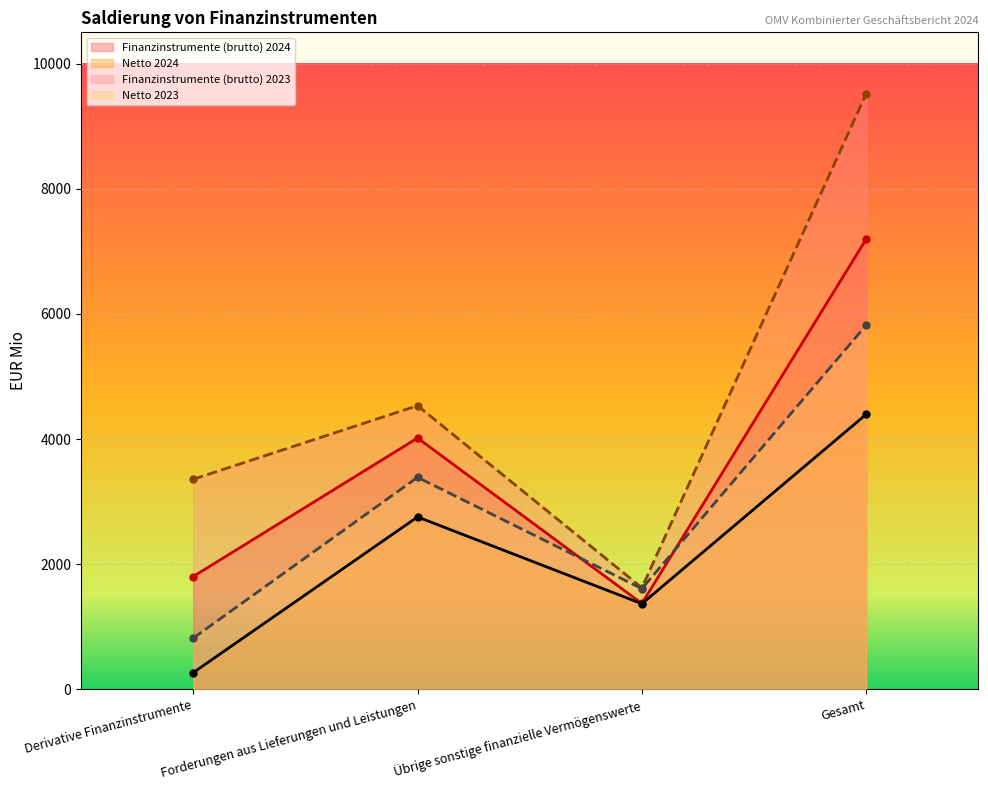

What are all the series names shown in the legend?

Finanzinstrumente (brutto) 2024, Netto 2024, Finanzinstrumente (brutto) 2023, Netto 2023